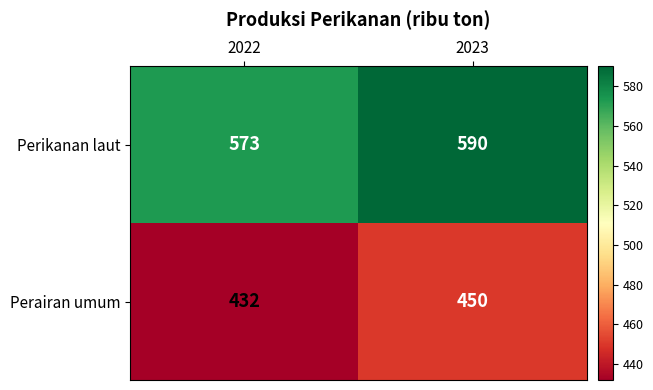

Which label corresponds to the largest value in the chart?

2023